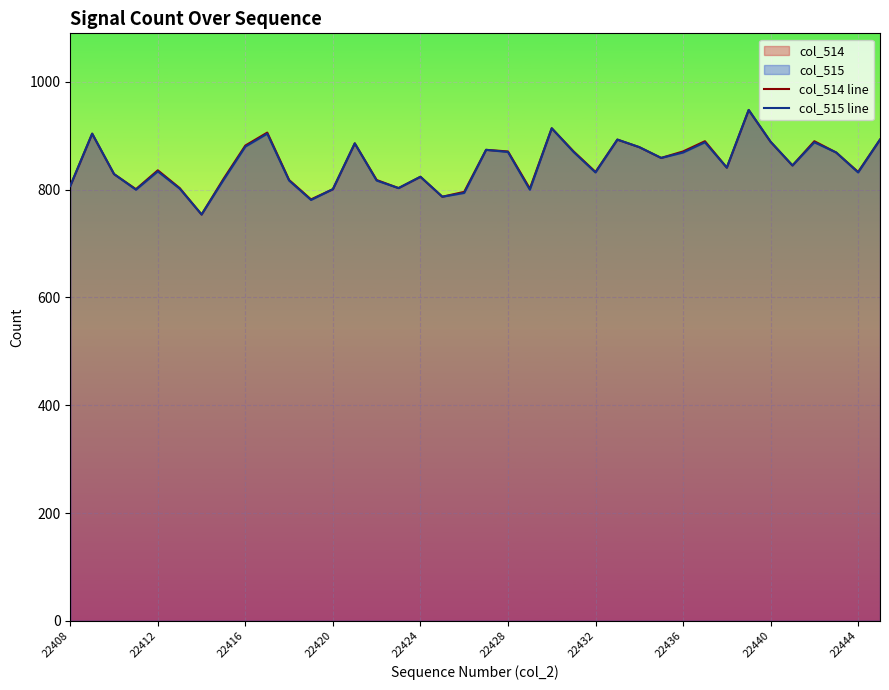

How many interior local peaks does the col_515 line series have?

11